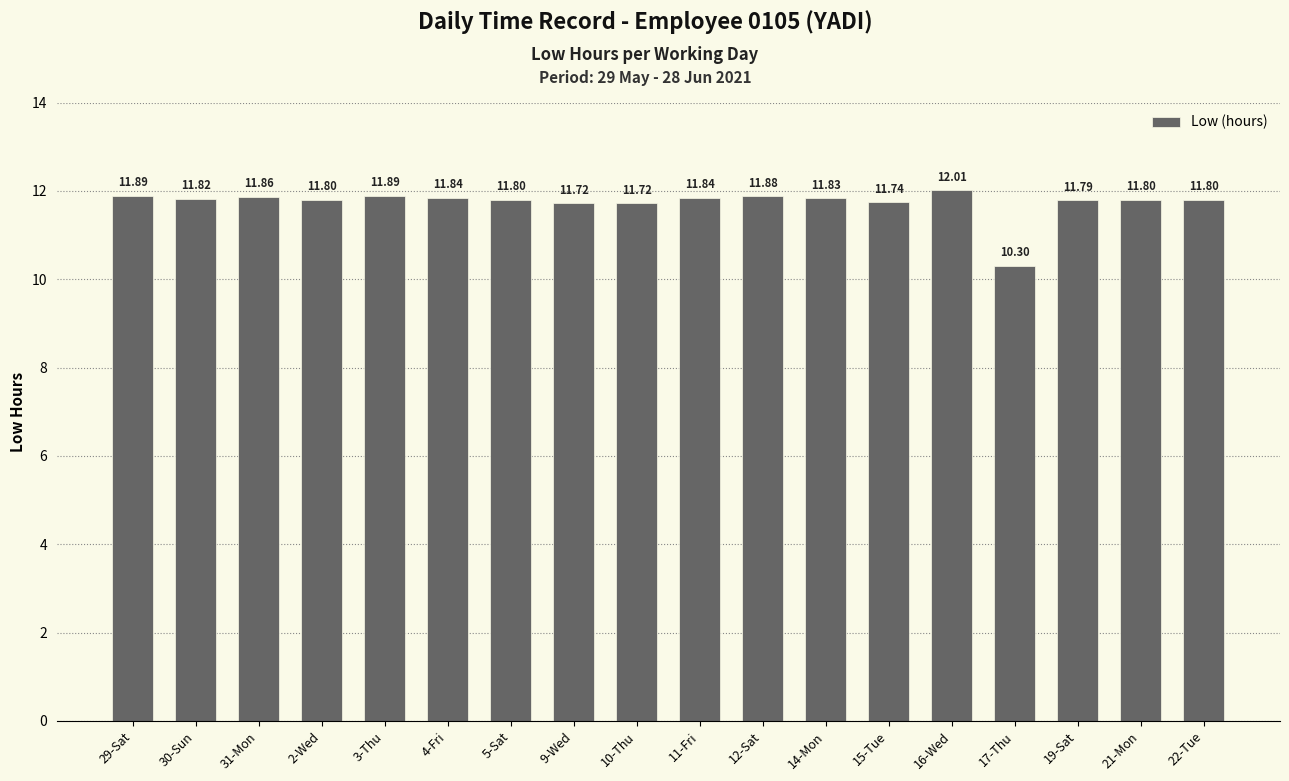

What is the difference between the maximum and second lowest values?

0.3